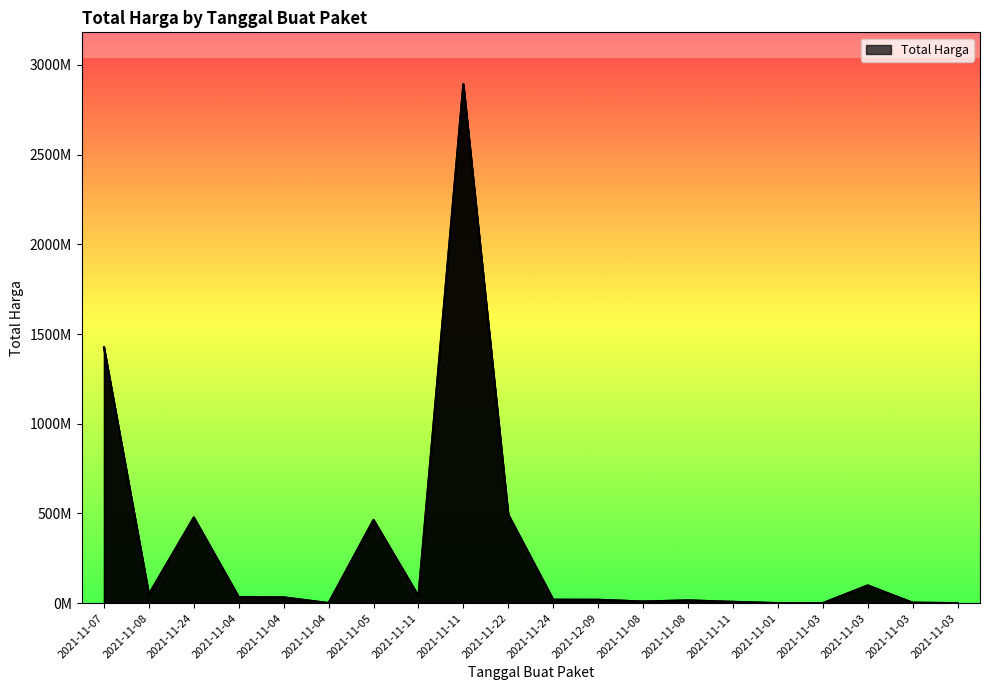

True or false: the data shows 1425867900 at 2021-11-07.

True